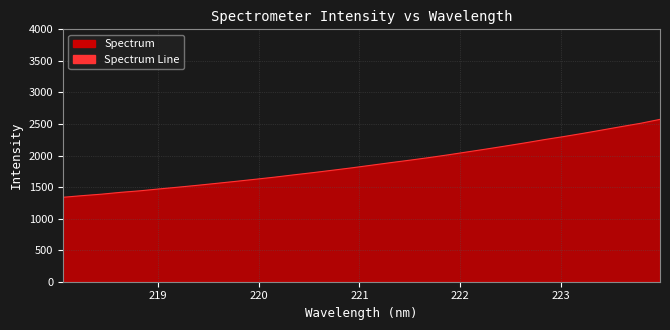

Does the chart display data point markers on the line(s)?

No